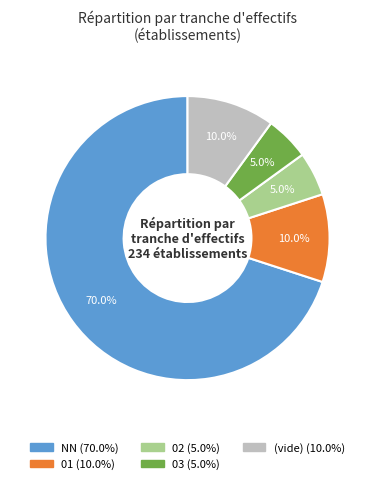

How many slices are in this pie chart?

5